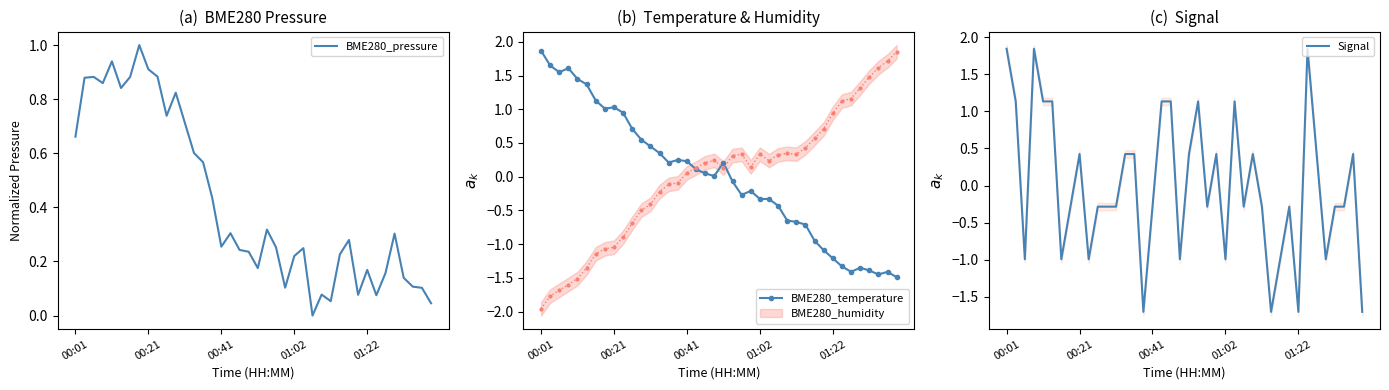

Reading right to left, list all the values displayed in this chart.

BME280_pressure: 0.0	0.1	0.1	0.1	0.3	0.2	0.1	0.2	0.1	0.3	0.2	0.1	0.1	0.0	0.2	0.2	0.1	0.3	0.3	0.2	0.2	0.2	0.3	0.3	0.4	0.6	0.6	0.7	0.8	0.7	0.9	0.9	1.0	0.9	0.8	0.9	0.9	0.9	0.9	0.7
BME280_temperature: -1.5	-1.4	-1.4	-1.4	-1.3	-1.4	-1.3	-1.2	-1.1	-0.9	-0.7	-0.7	-0.6	-0.4	-0.3	-0.3	-0.2	-0.3	-0.1	0.2	0.0	0.0	0.1	0.2	0.2	0.2	0.3	0.4	0.5	0.7	0.9	1.0	1.0	1.1	1.4	1.4	1.6	1.5	1.6	1.9
Signal: -1.7	0.4	-0.3	-0.3	-1.0	0.4	1.8	-1.7	-0.3	-1.0	-1.7	-0.3	0.4	-0.3	1.1	-1.0	0.4	-0.3	1.1	0.4	-1.0	1.1	1.1	-0.3	-1.7	0.4	0.4	-0.3	-0.3	-0.3	-1.0	0.4	-0.3	-1.0	1.1	1.1	1.8	-1.0	1.1	1.8